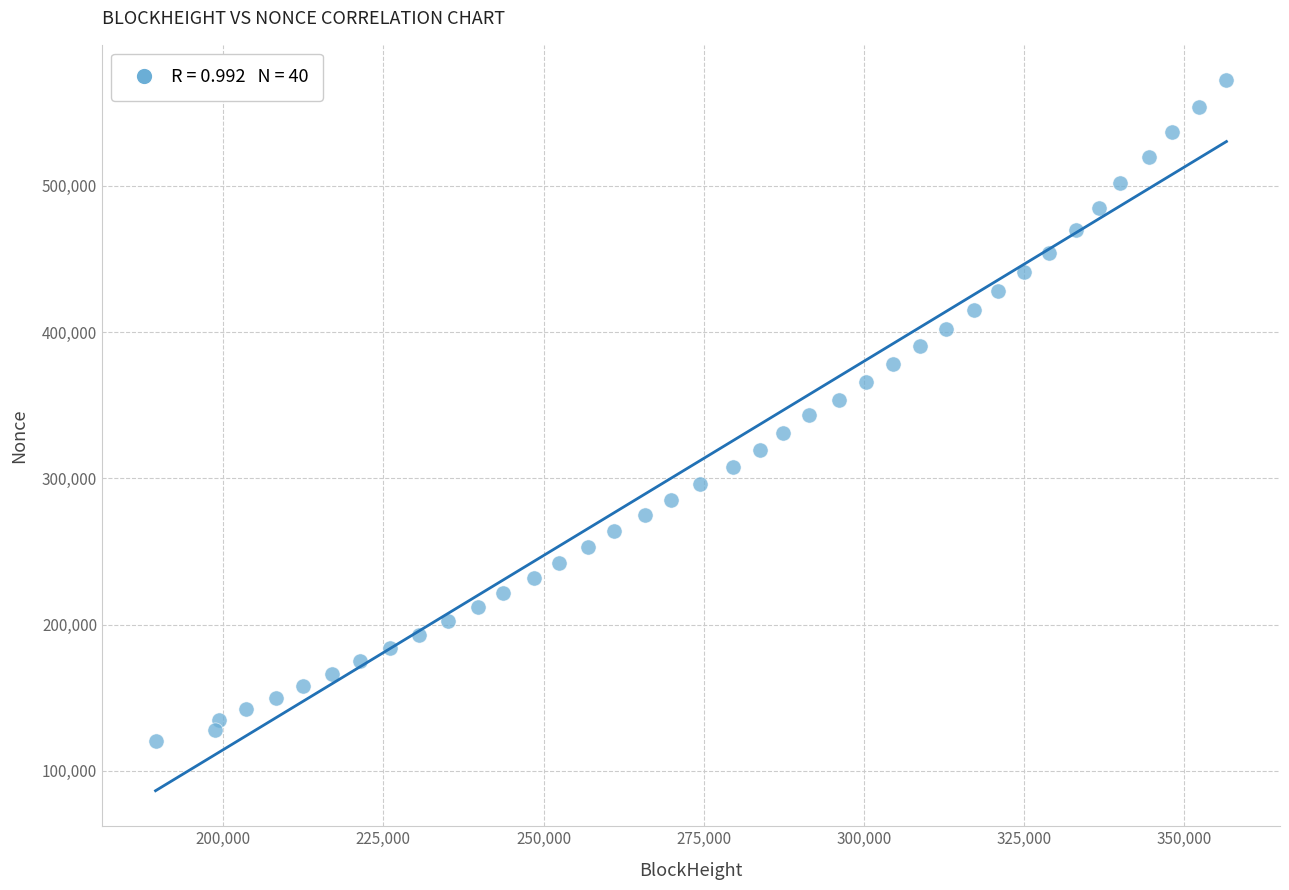

What is the range of X values (max minus min)?

167128